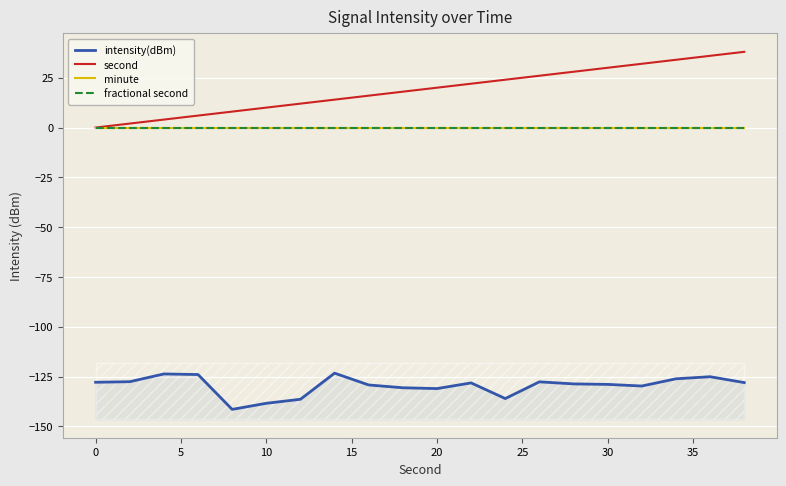

True or false: minute has more than 0 points higher than both neighbors.

False